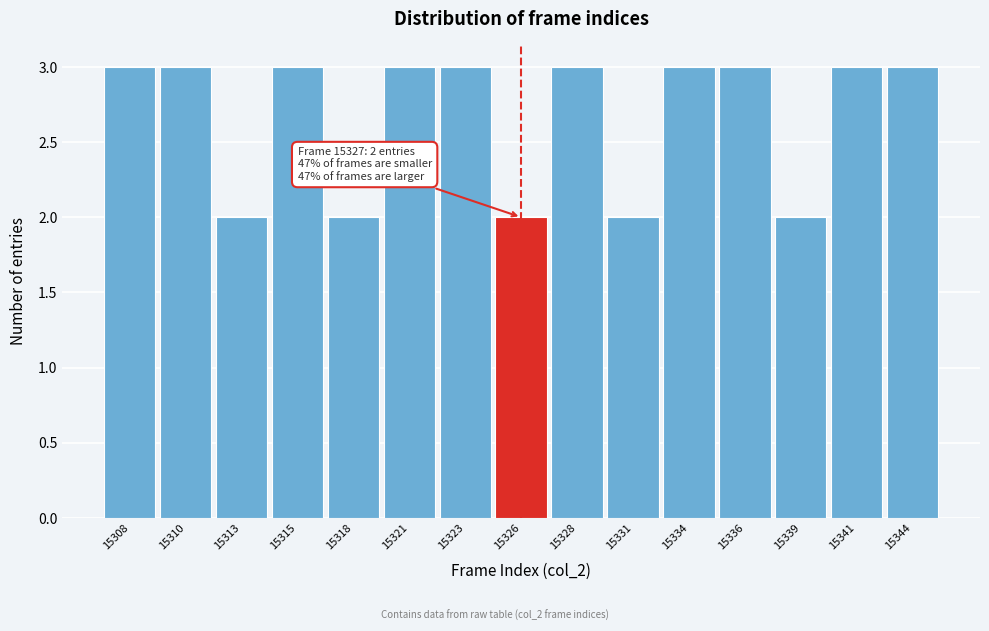

Reading left to right, transcribe all the data shown in this chart.

15308=3	15310=3	15313=2	15315=3	15318=2	15321=3	15323=3	15326=2	15328=3	15331=2	15334=3	15336=3	15339=2	15341=3	15344=3